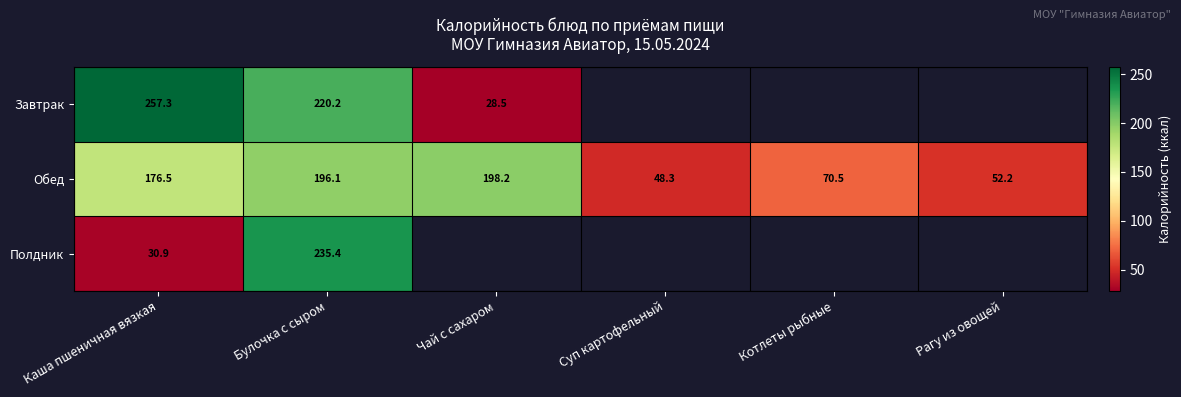

What is the difference between the Обед values at Каша пшеничная вязкая and Булочка с сыром?

19.6